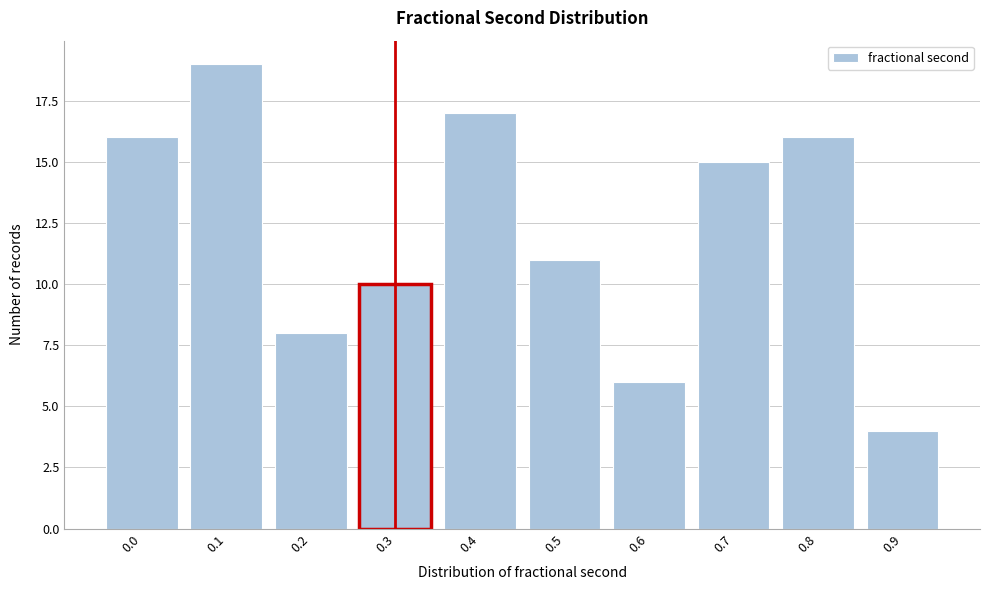

Reading right to left, transcribe all the data shown in this chart.

0.9=4	0.8=16	0.7=15	0.6=6	0.5=11	0.4=17	0.3=10	0.2=8	0.1=19	0.0=16